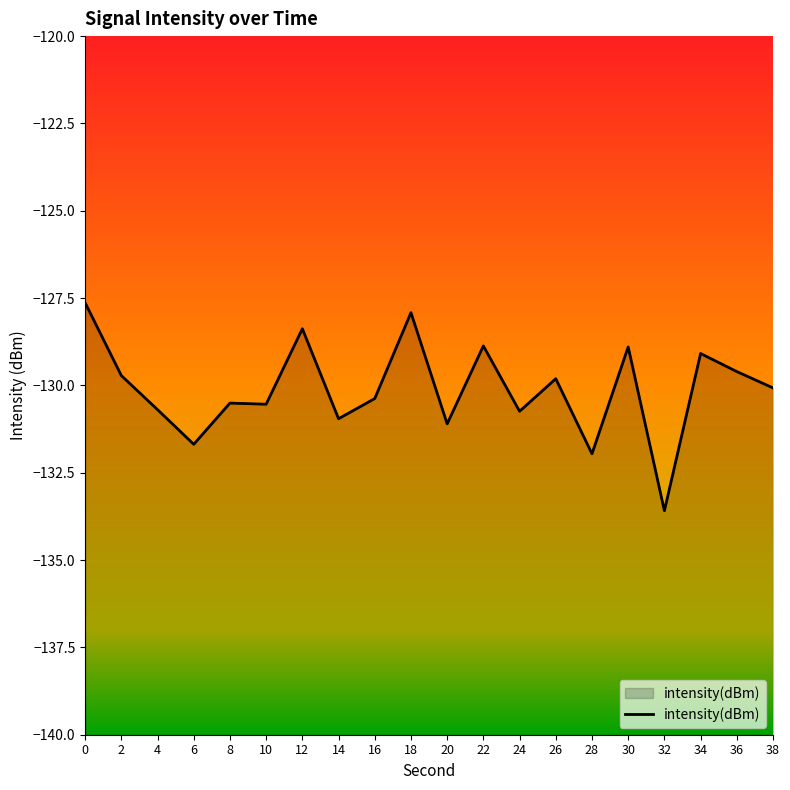

What is the difference between the second highest and minimum values?

5.7